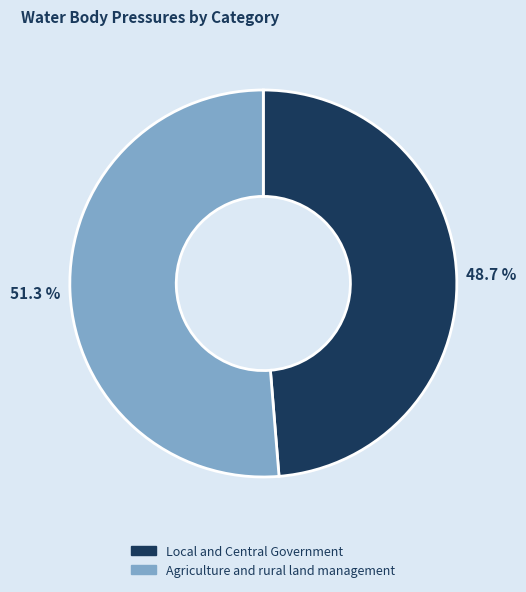

Which has a higher value, Agriculture and rural land management or Local and Central Government?

Agriculture and rural land management